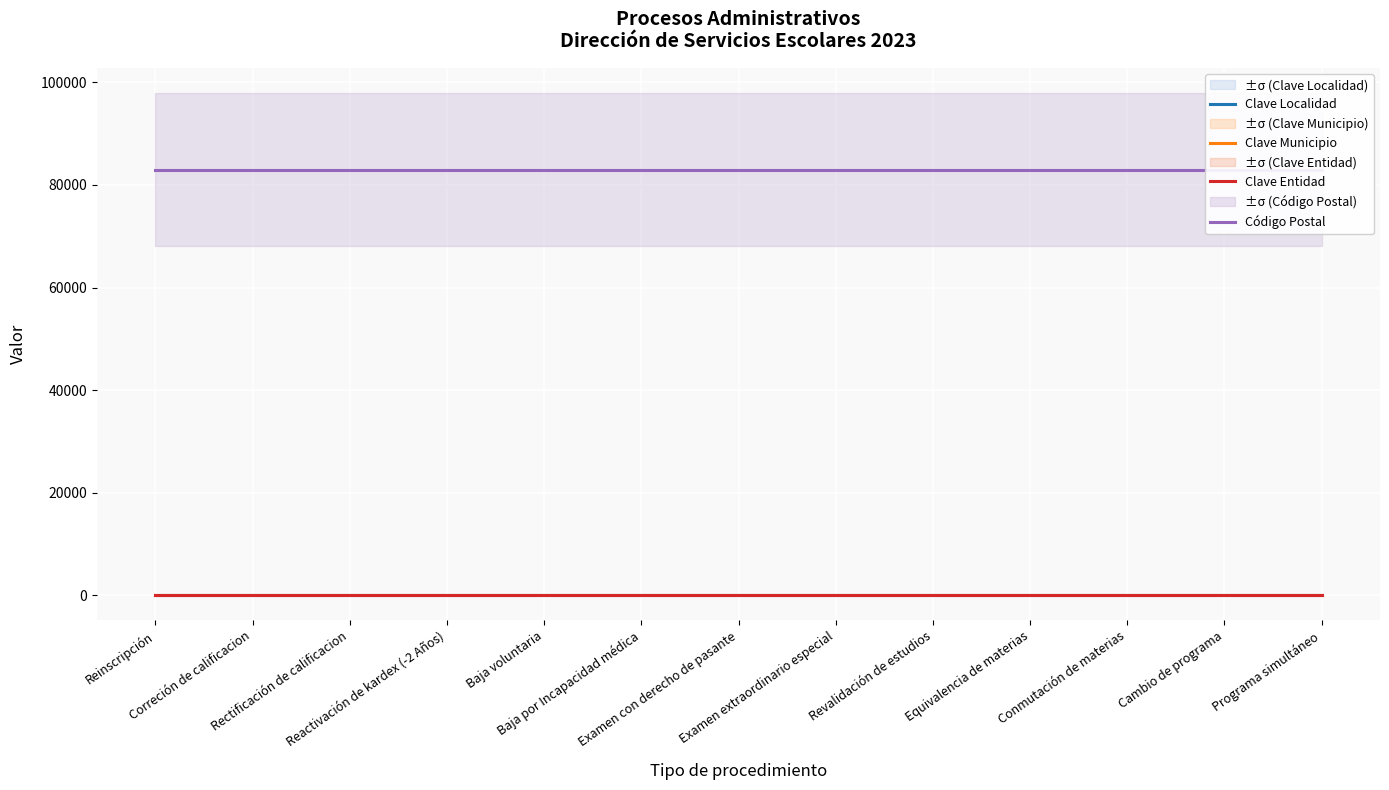

Is this an area chart (filled region under the line)?

No